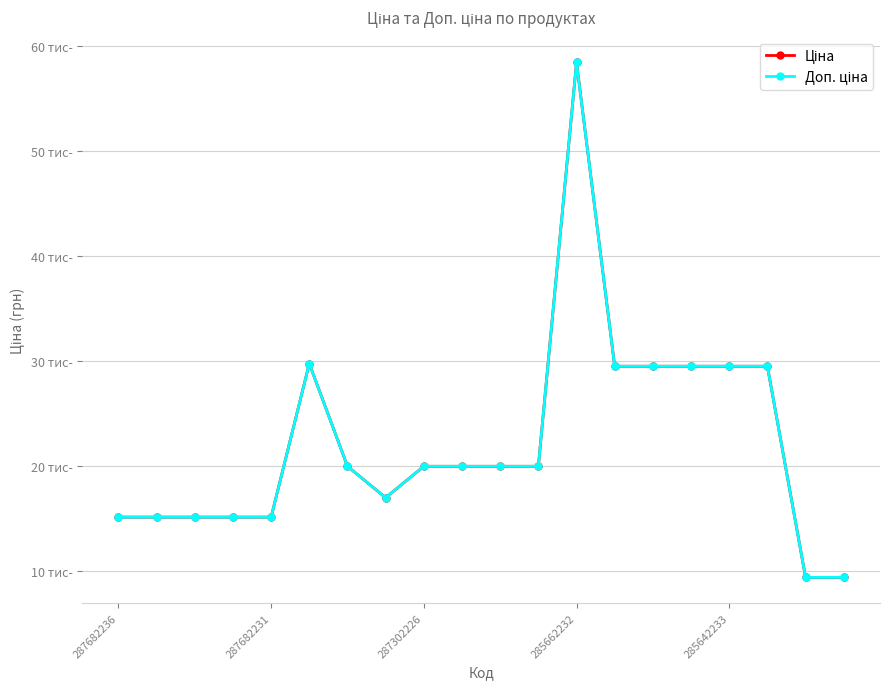

Where is the first local maximum for Ціна?

5